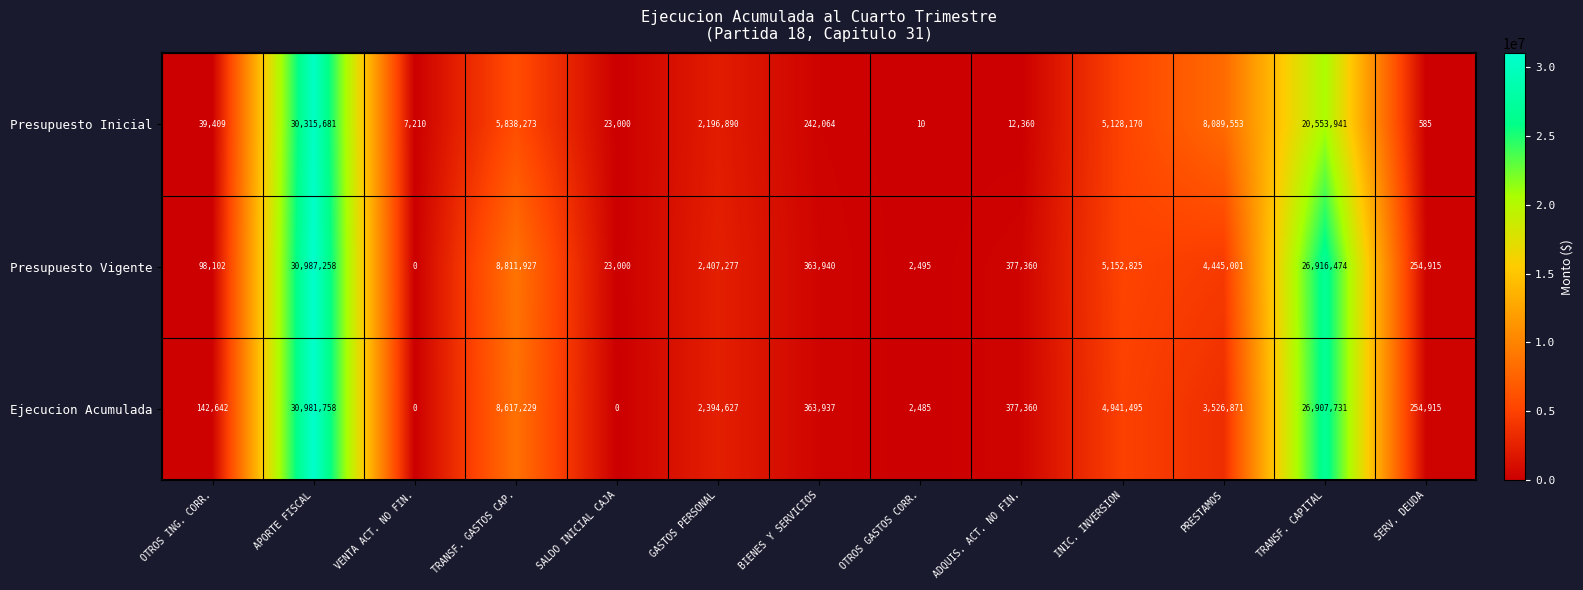

At which category is the sum across all series the highest?

APORTE FISCAL